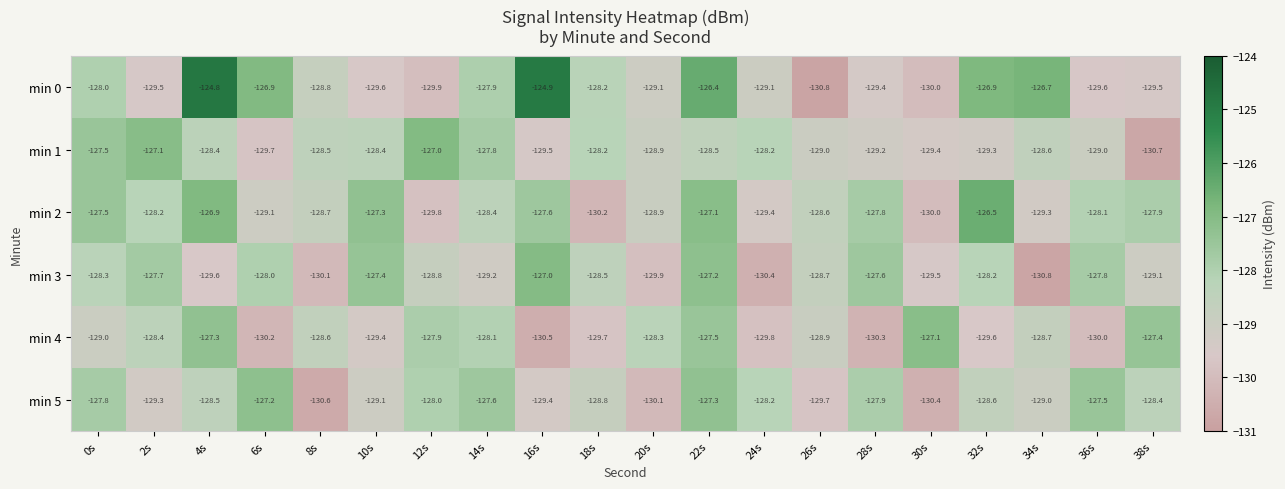

At 2s, list the series in order from smallest to largest.

min 0, min 5, min 4, min 2, min 3, min 1